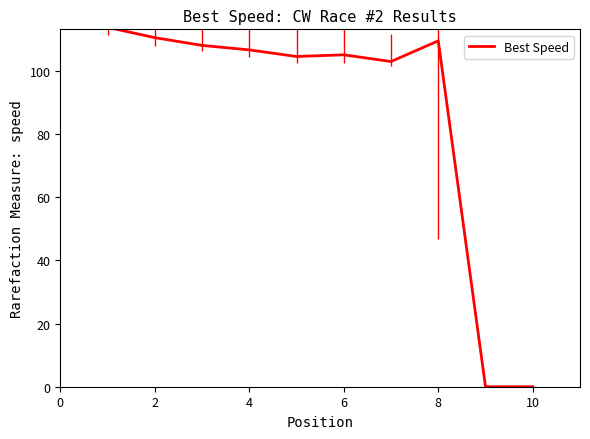

What is the difference between the maximum and minimum values?

113.9